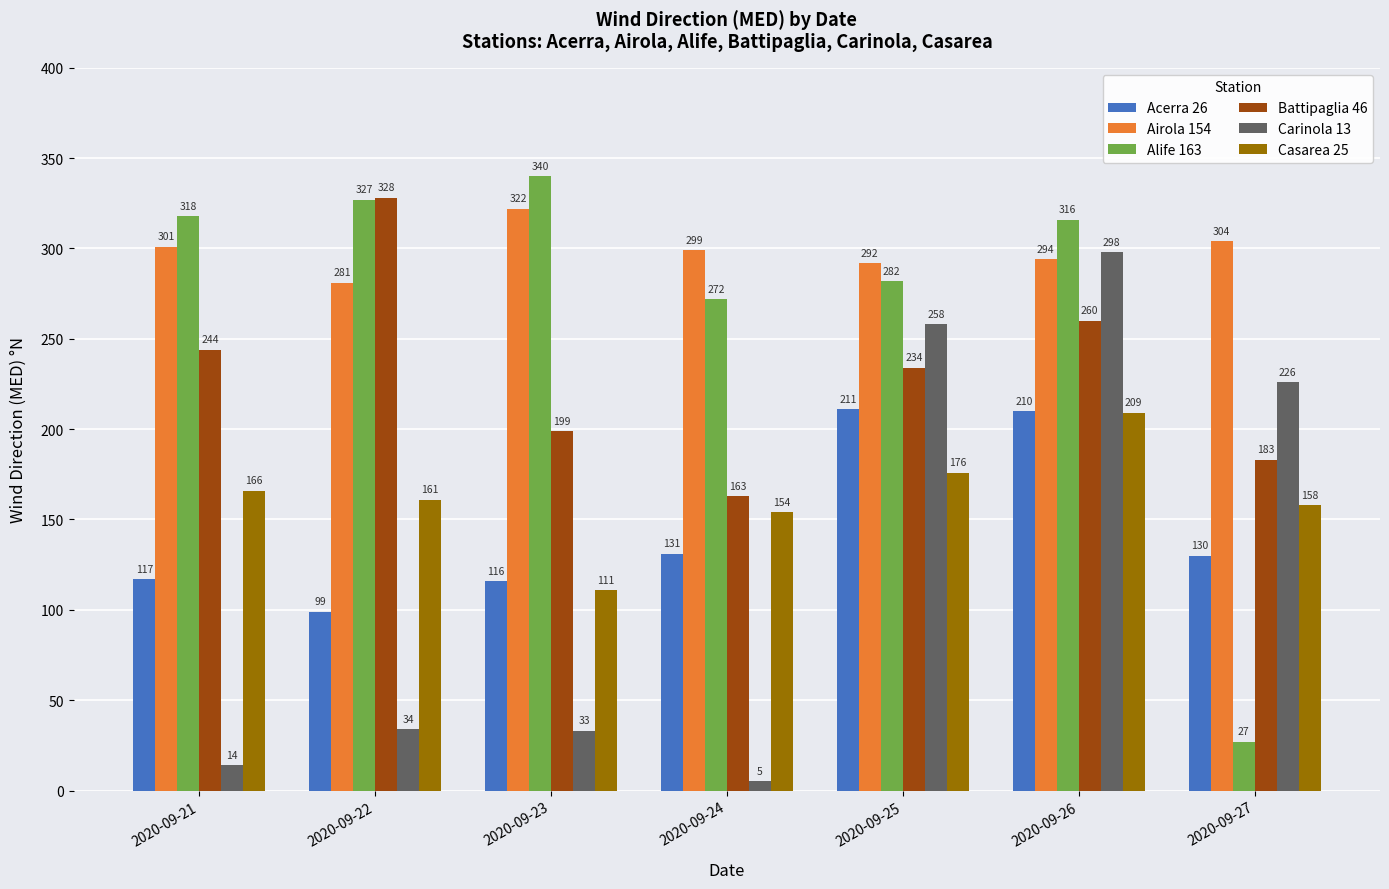

What is the highest value of the Carinola 13 series?

298